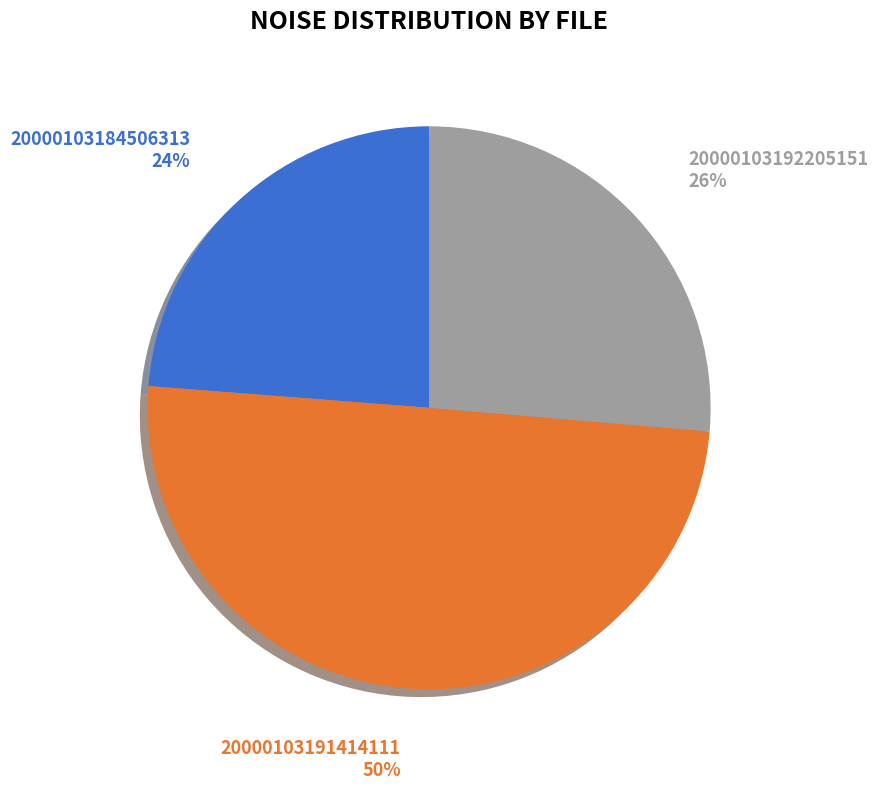

Which category has the smallest portion of the pie?

20000103184506313